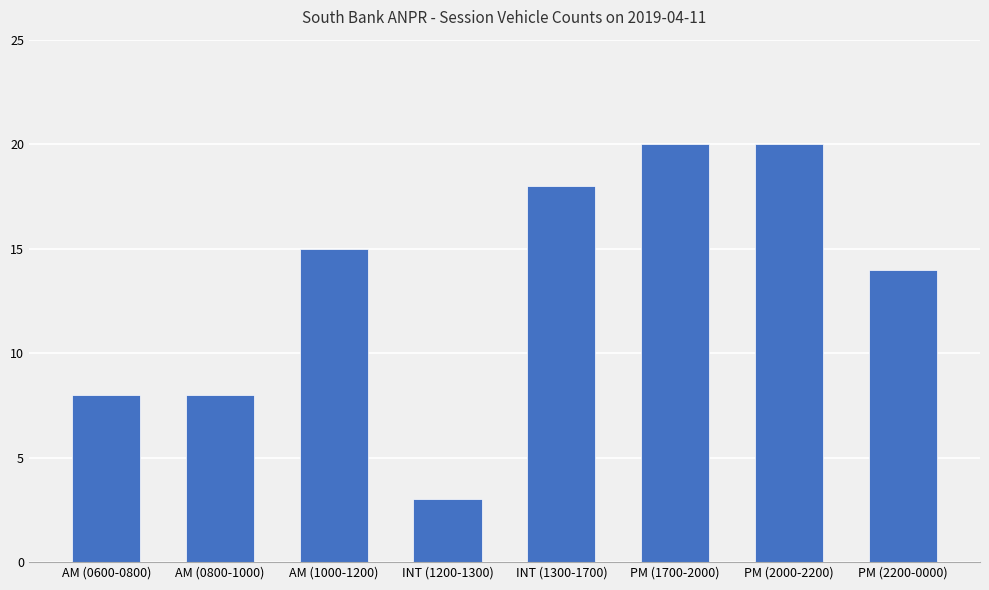

How many values are below 15?

4